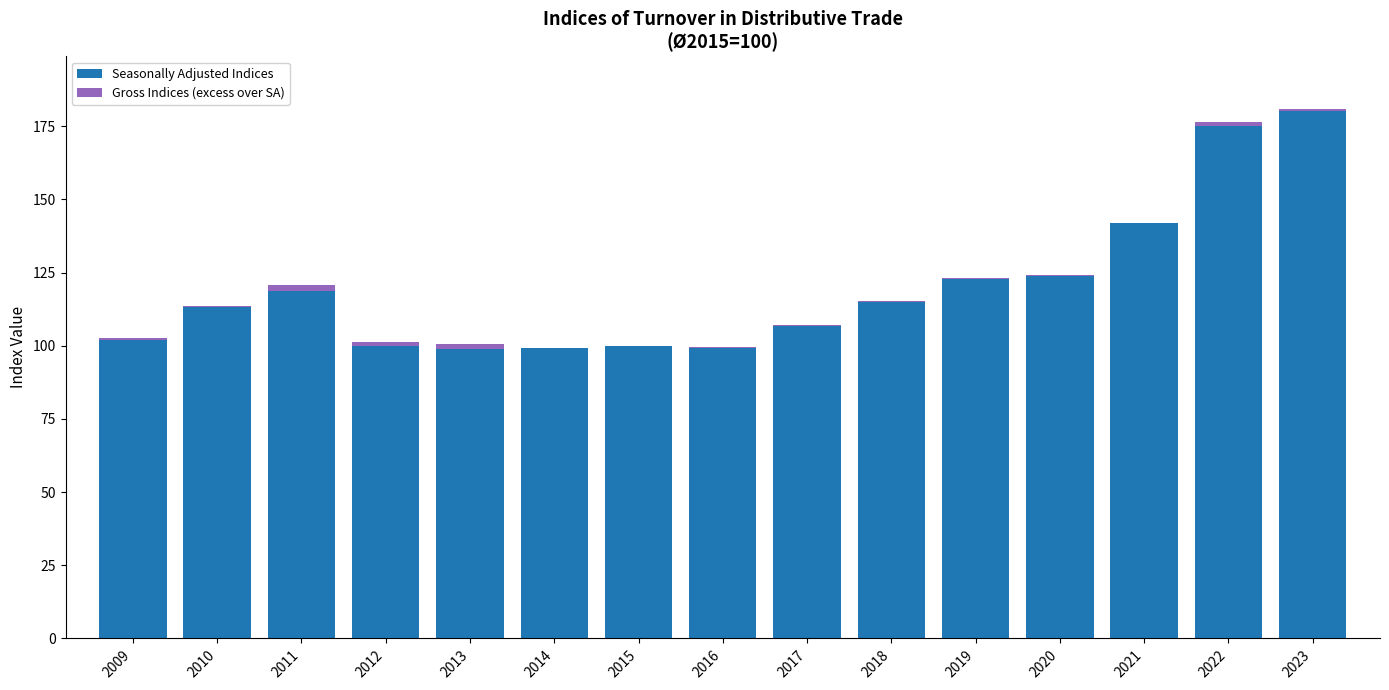

What is the sum of all Seasonally Adjusted Indices values?

1799.1